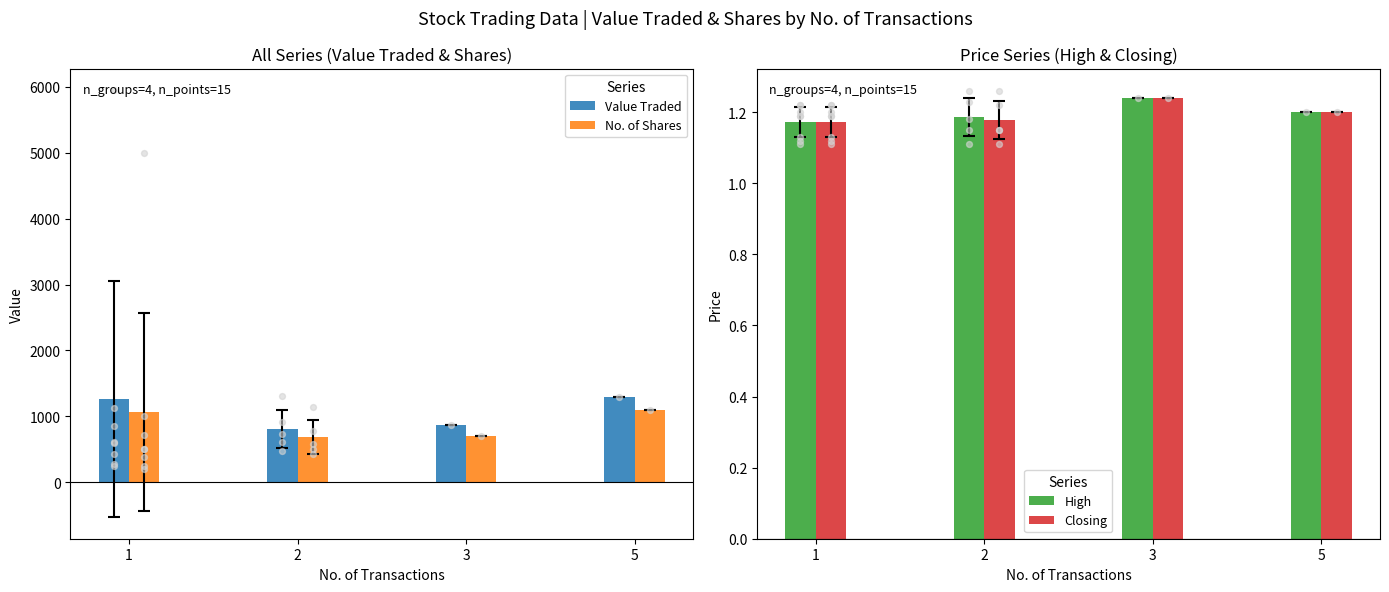

Which series reaches the maximum Y coordinate?

Value Traded